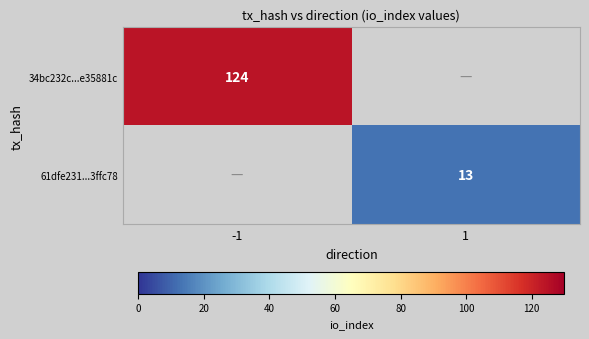

Is it true that 61dfe231...3ffc78 equals 13 at 1?

True